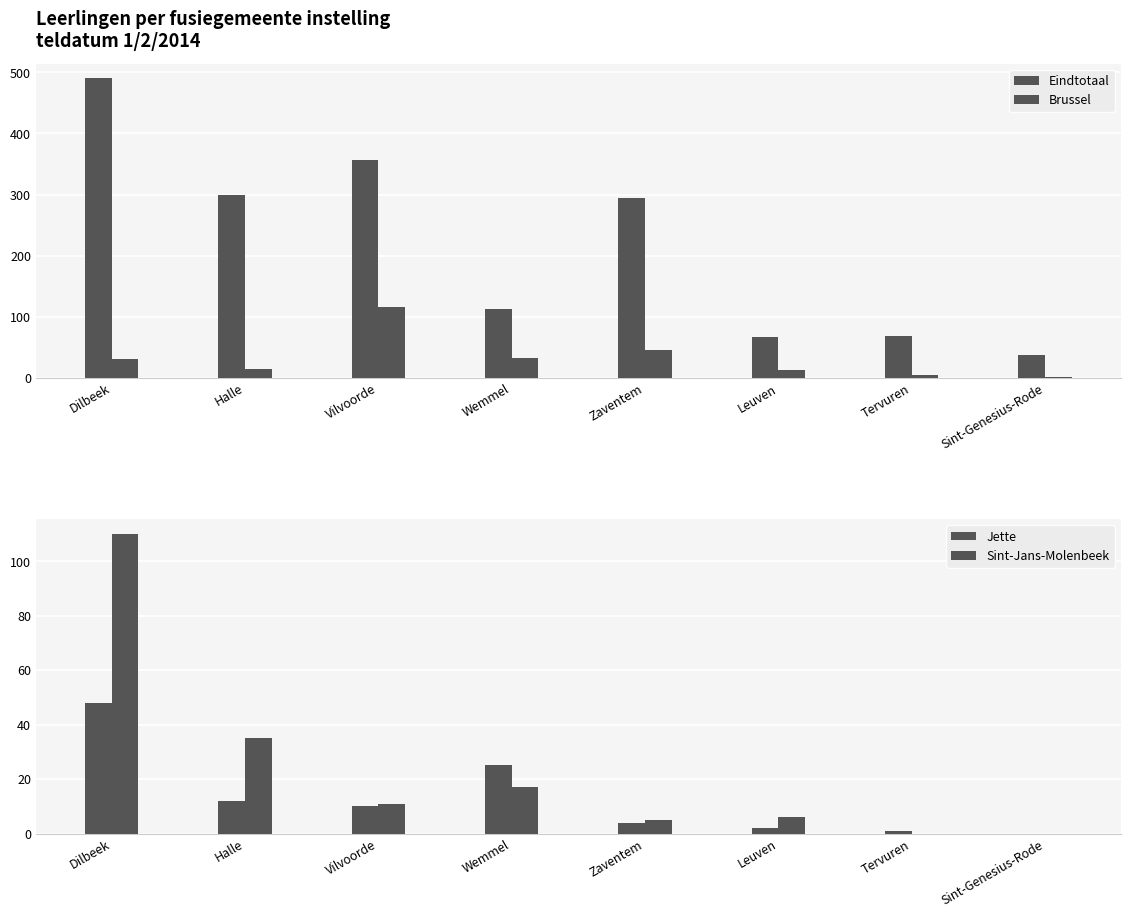

What are all the series names shown in the legend?

Eindtotaal, Brussel, Jette, Sint-Jans-Molenbeek